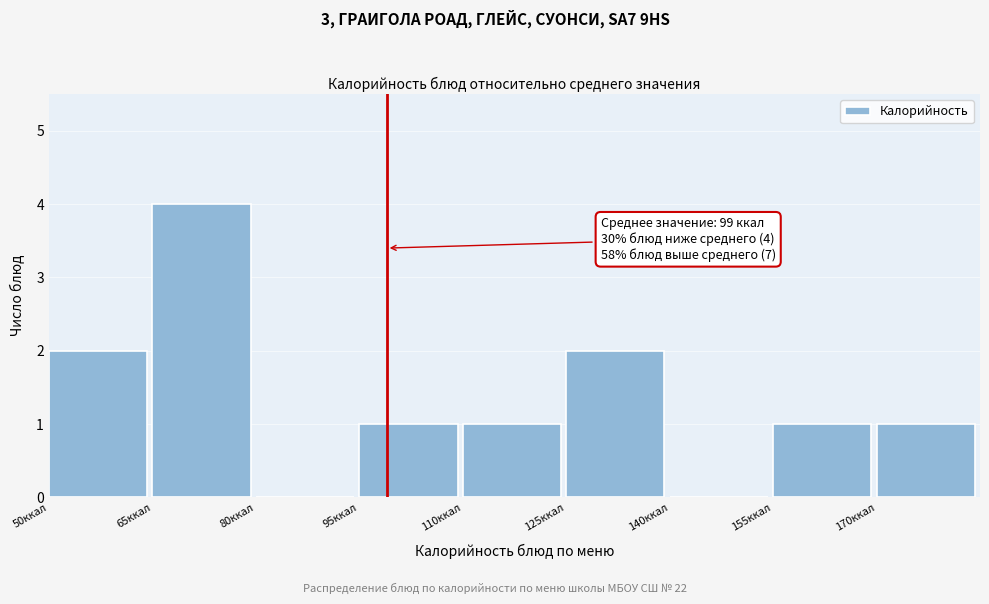

Over which range of the x-axis is the bar tallest?

65 to 80